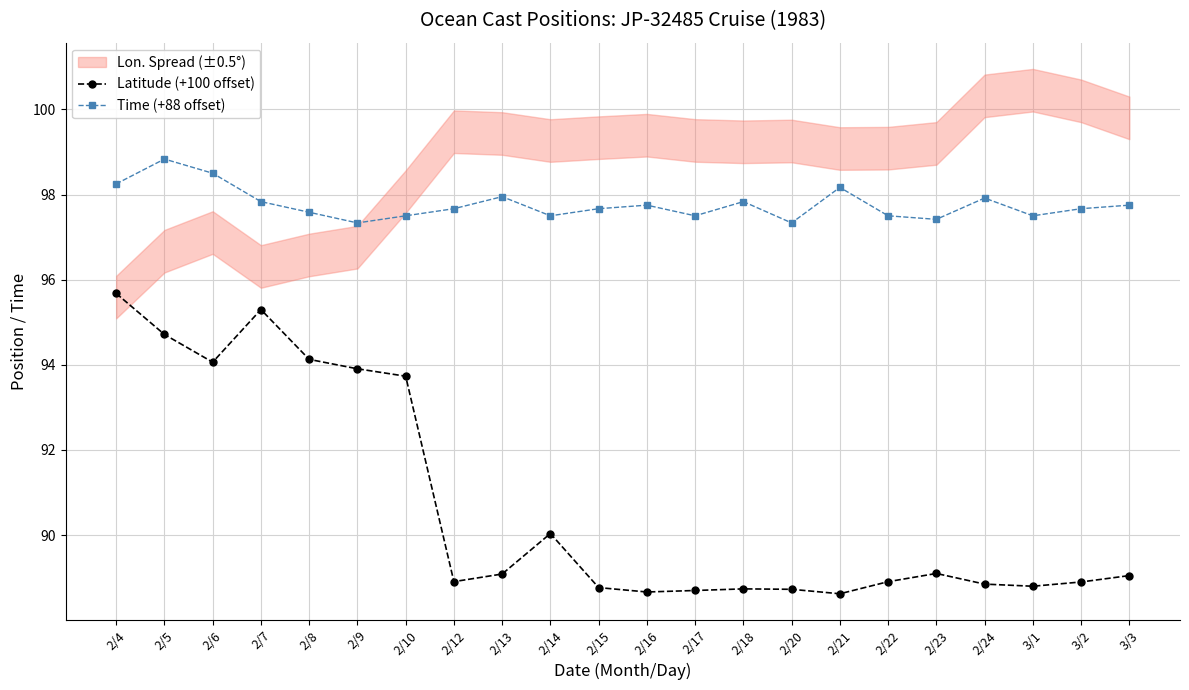

What is the total value across all series at 2/12?

186.6